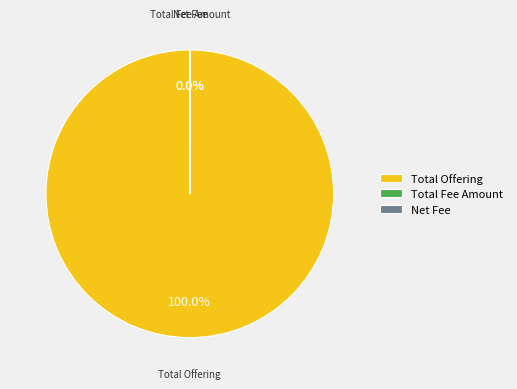

What is the majority slice?

Total Offering